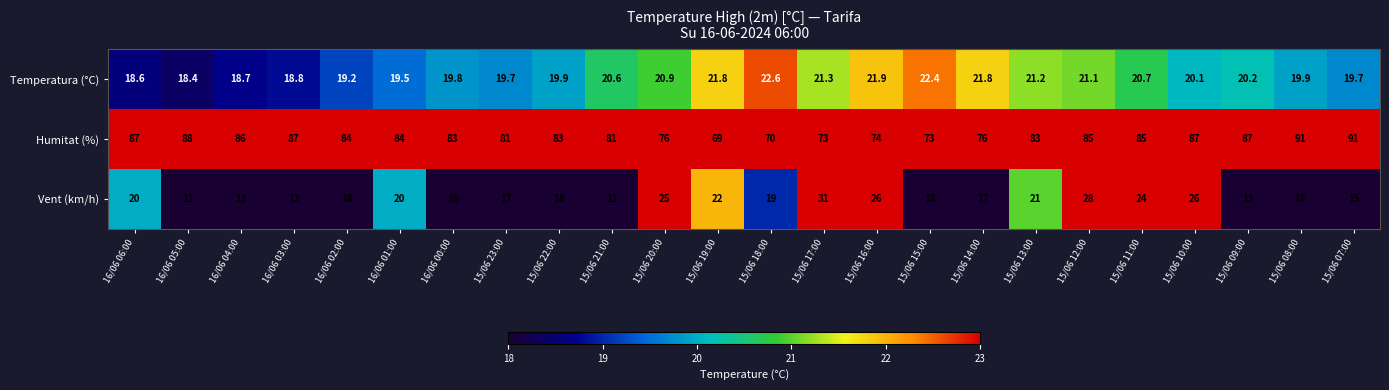

Between 15/06 23:00 and 15/06 16:00, which series saw the biggest shift?

Vent (km/h)